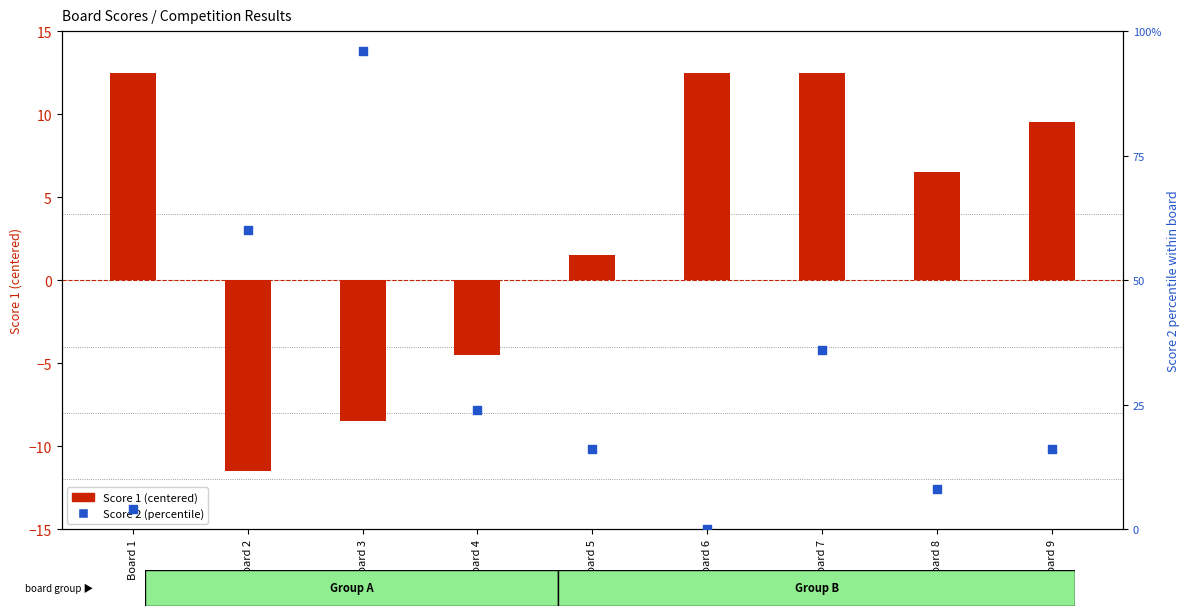

What are all the series names shown in the legend?

Score 1 (centered), Score 2 (percentile)